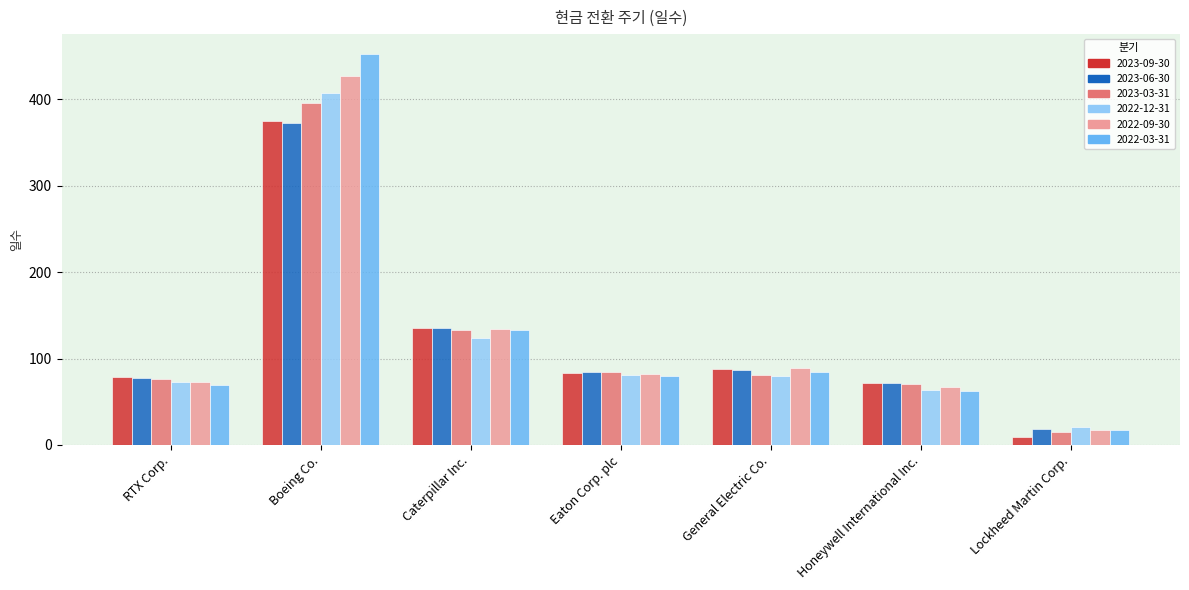

At which category does the chart reach its minimum across all series?

Lockheed Martin Corp.